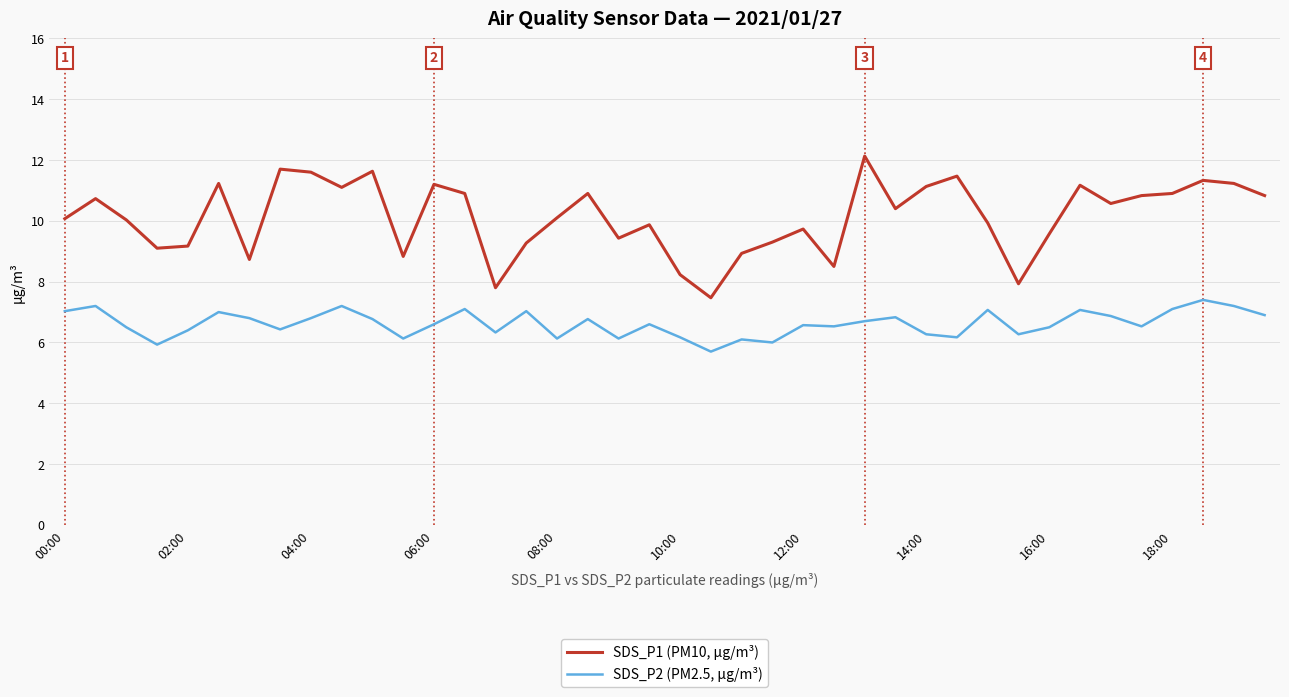

True or false: SDS_P2 (PM2.5, µg/m³) and SDS_P1 (PM10, µg/m³) cross at least once.

False